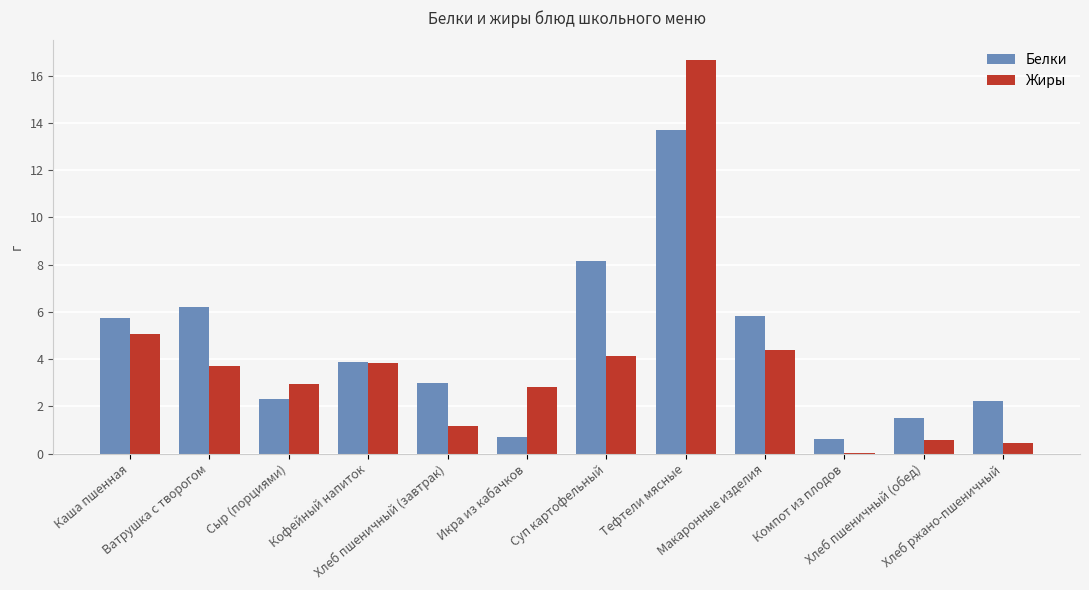

What is the maximum value shown in the chart?

16.7